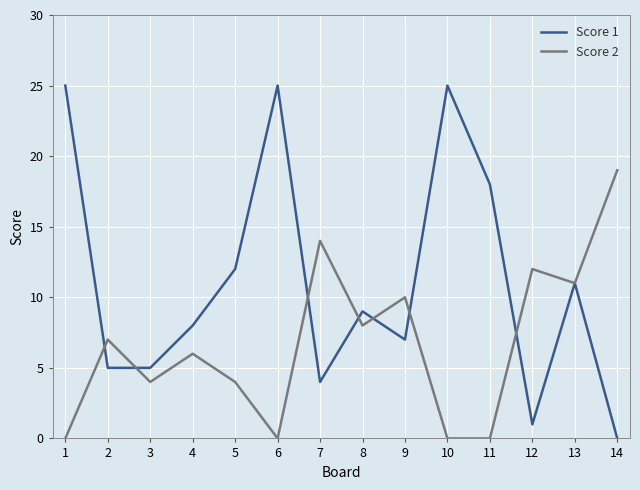

Which series has the largest range (max minus min)?

Score 1